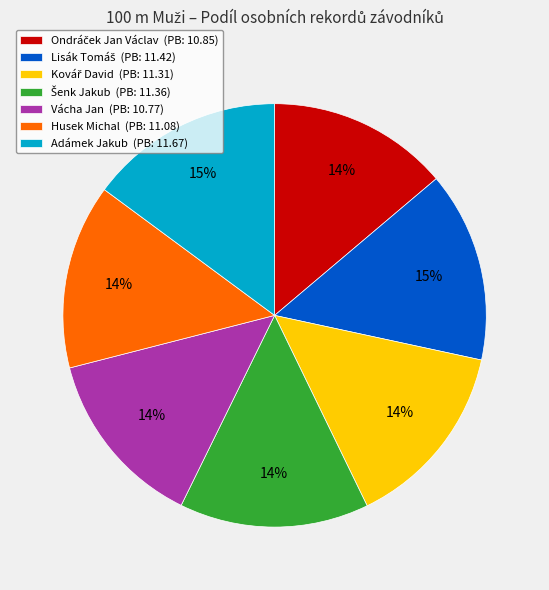

To the nearest percent, what is the difference between the largest and smallest slice percentages?

1%